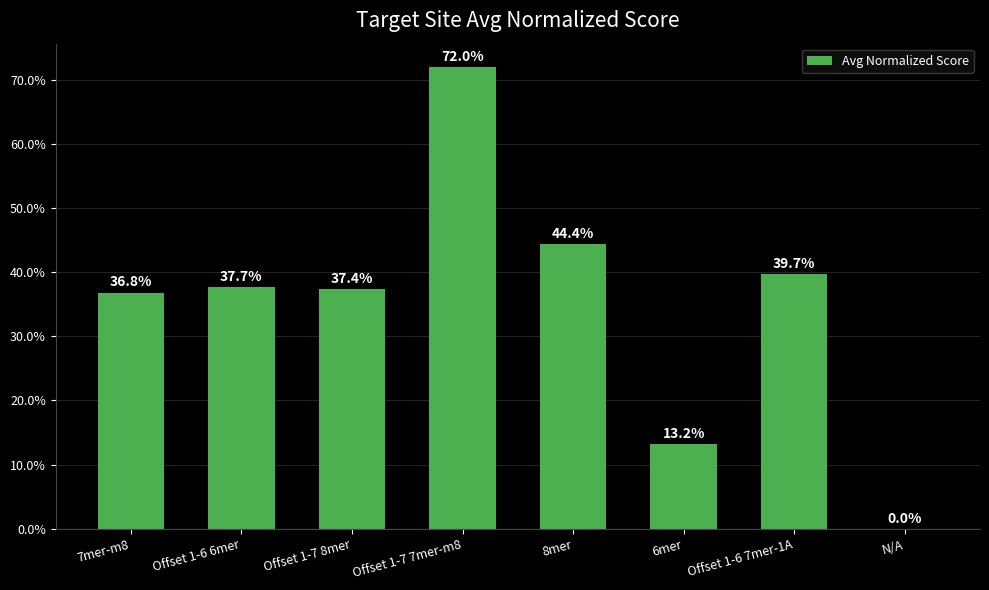

Does the chart contain stacked bars?

No